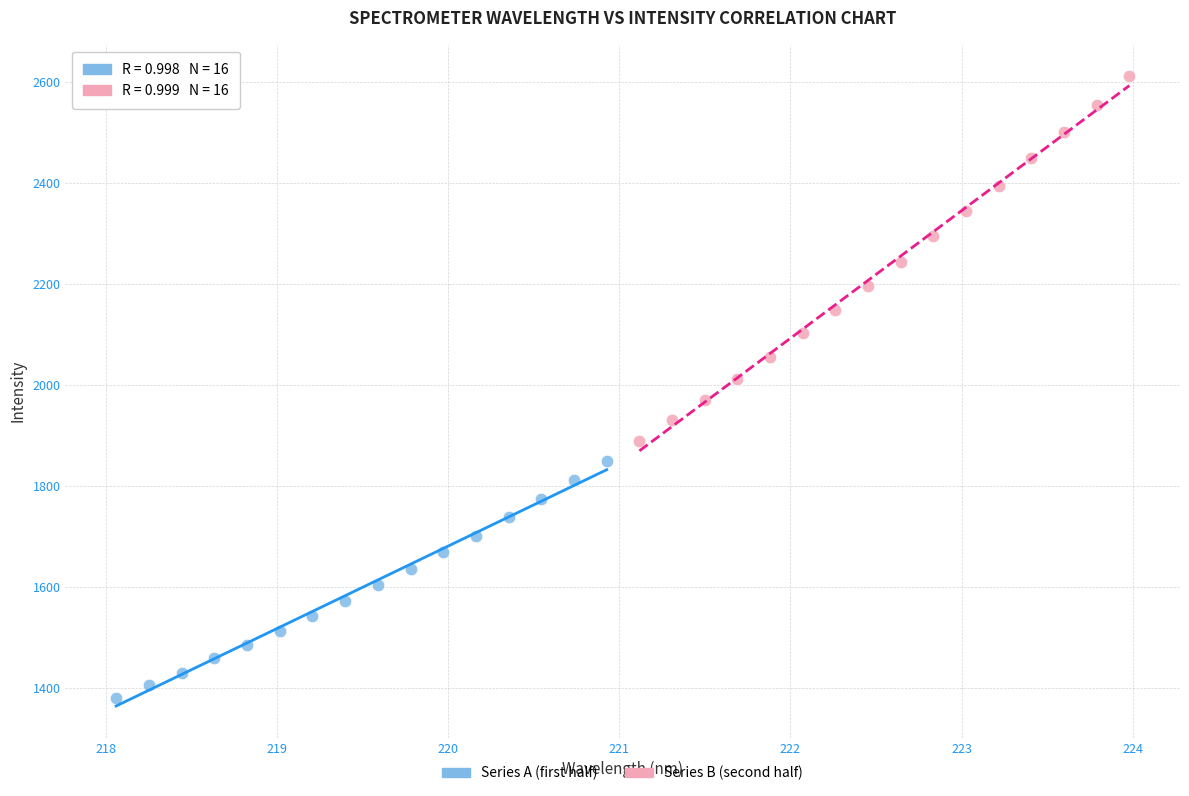

Which series contains the highest Y value?

Series B (second half)